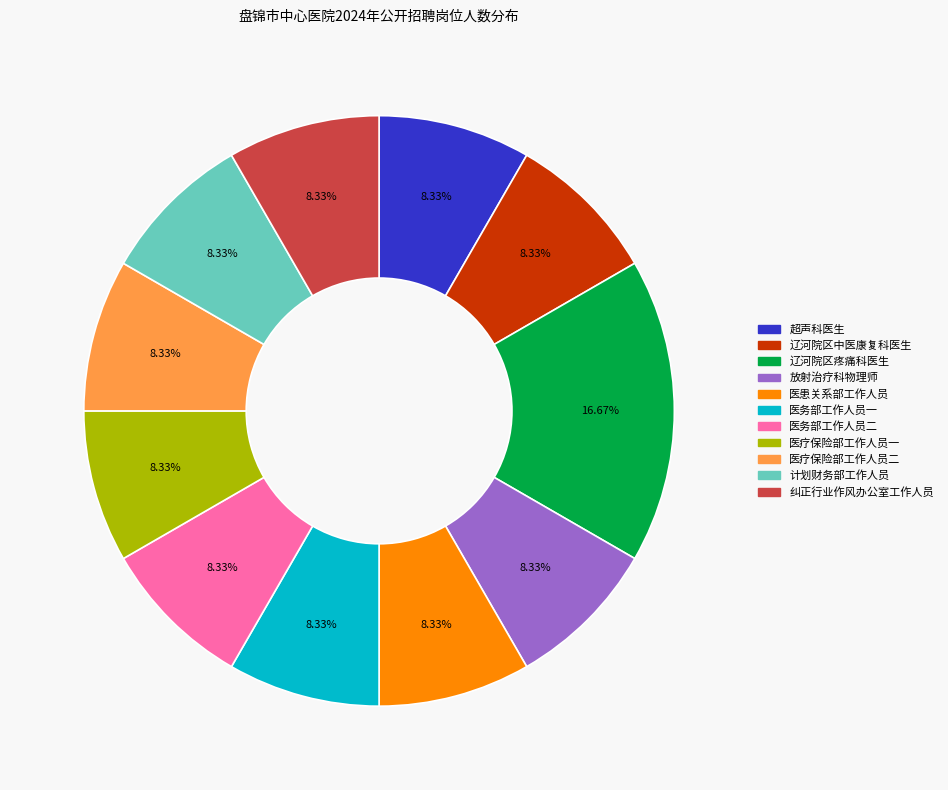

What is the largest slice in the pie chart?

辽河院区疼痛科医生